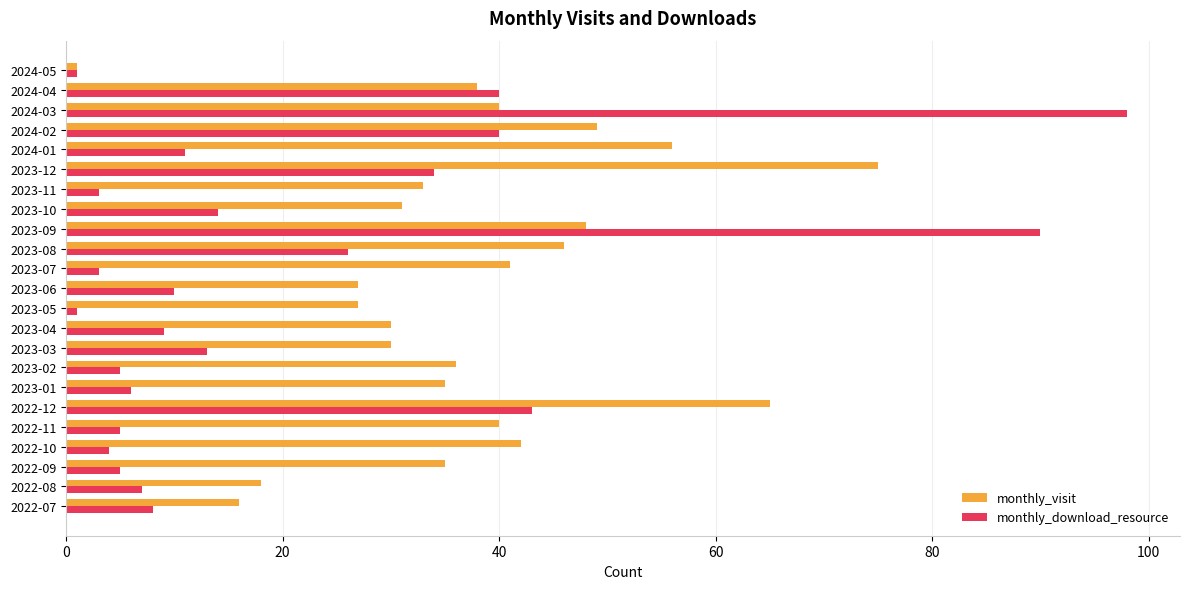

What are all the series names shown in the legend?

monthly_visit, monthly_download_resource